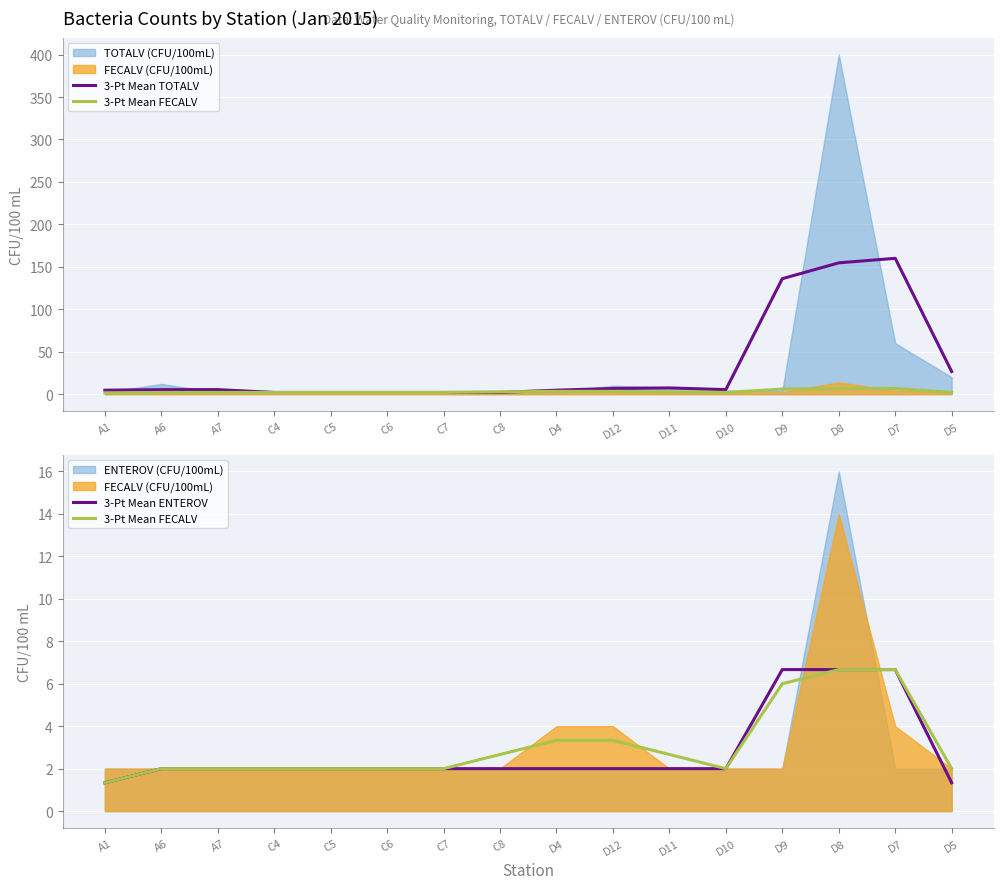

What is the value of the 3-Pt Mean ENTEROV point at the 13th from the left?

6.7